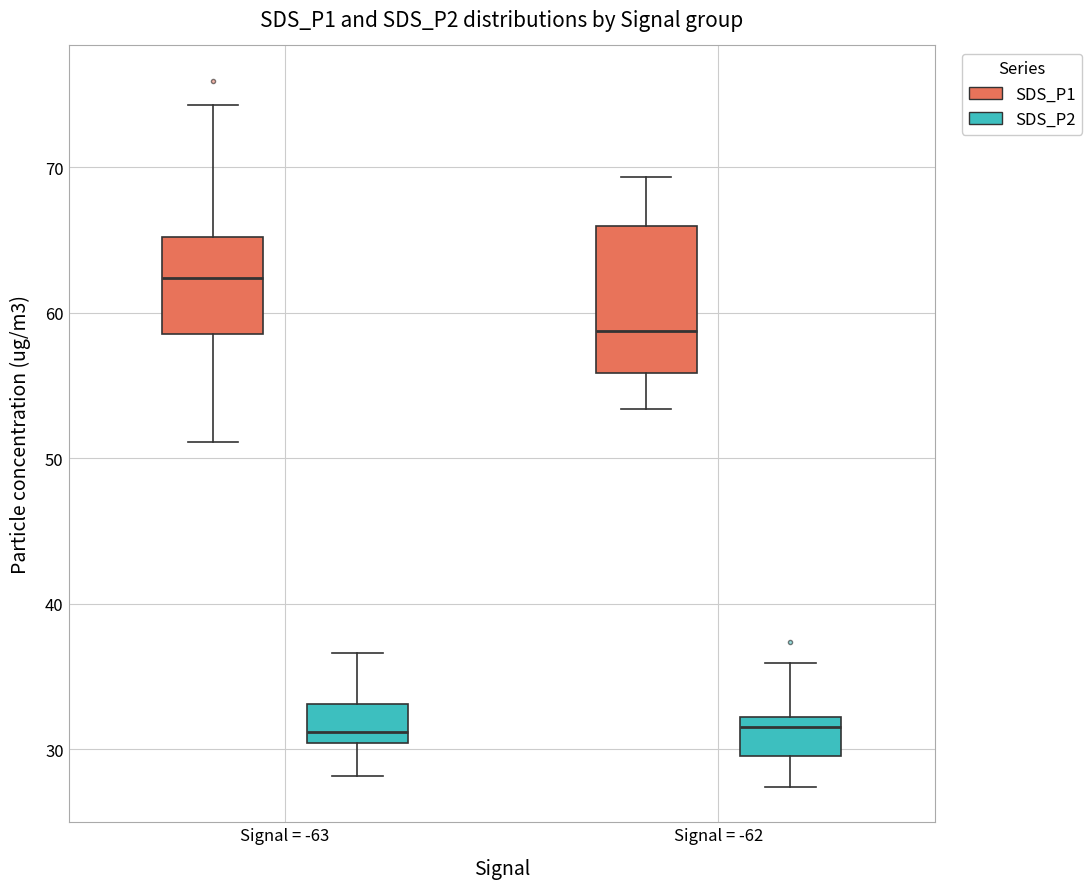

Reading left to right, read every box against the y-axis: the position of its median line, the range the box covers, and the ends of its whiskers. The values are not printed on the chart, so give them approximately, as read against the axis.

Signal = -63 (SDS_P1): median 62, box 59 to 65, whiskers 51 to 74
Signal = -63 (SDS_P2): median 31, box 30 to 33, whiskers 28 to 37
Signal = -62 (SDS_P1): median 59, box 56 to 66, whiskers 53 to 69
Signal = -62 (SDS_P2): median 32 (just below the box's upper edge), box 30 to 32, whiskers 27 to 36